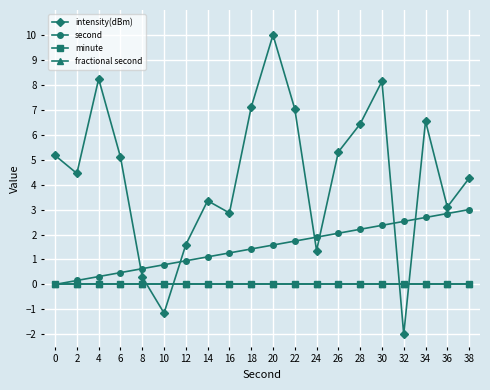

What is the sum of the intensity(dBm) values at 38 and 10?

3.1